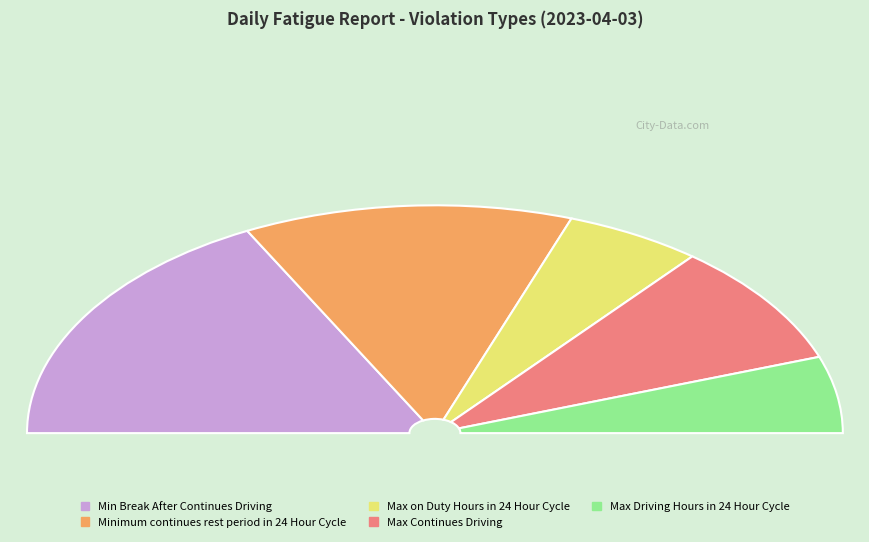

Count the number of slices in the pie.

5